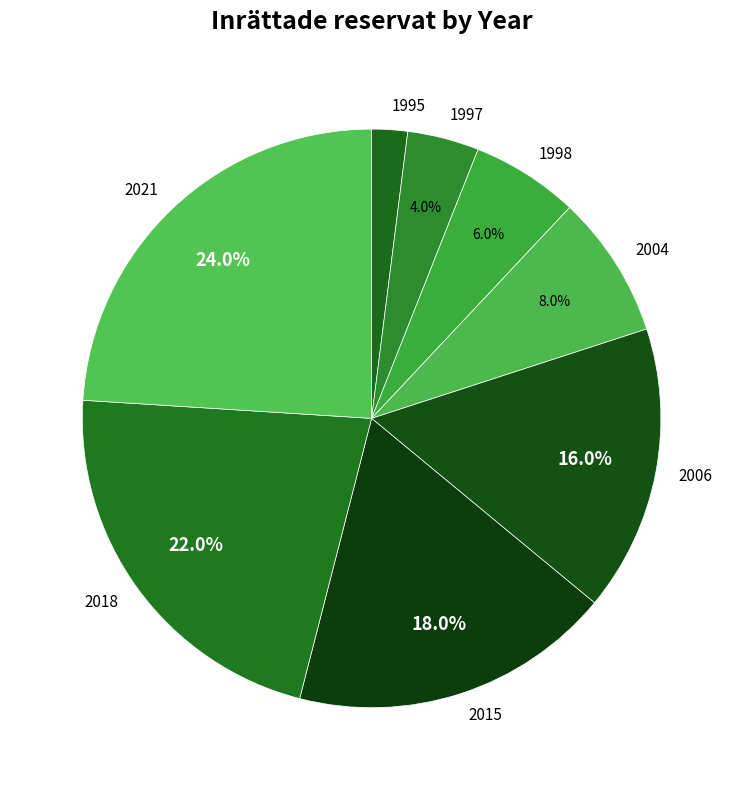

What portion of the pie excludes 1997?

96.0%